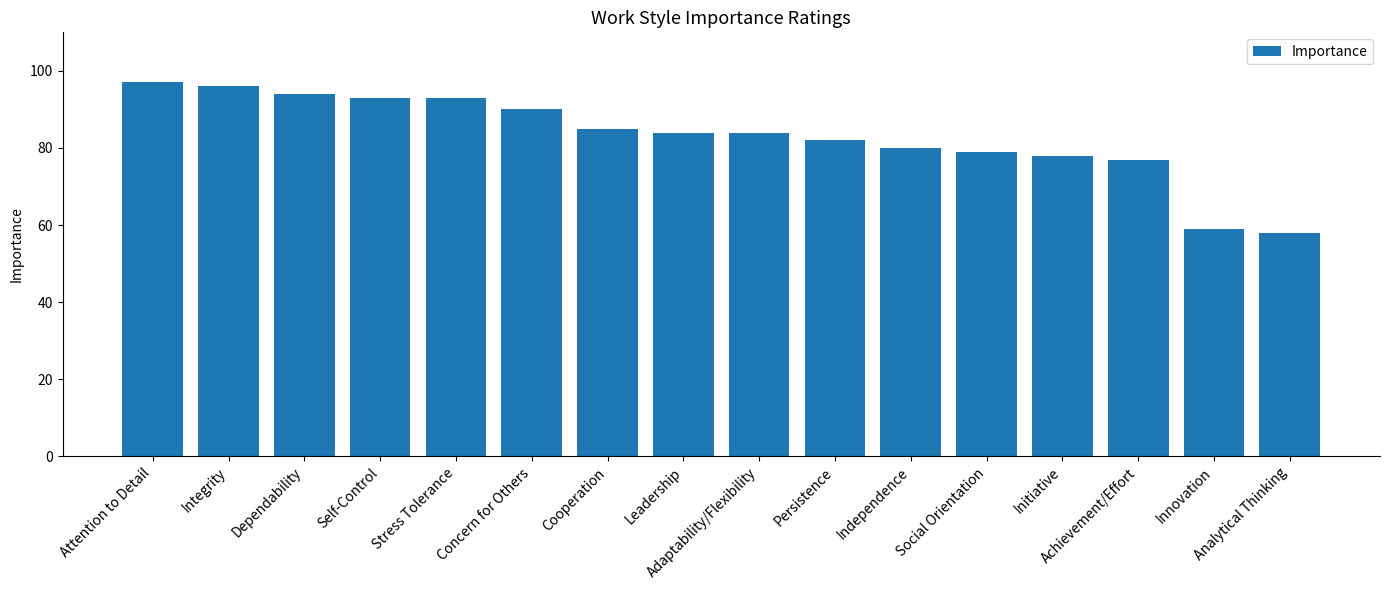

What is the greatest value displayed?

97